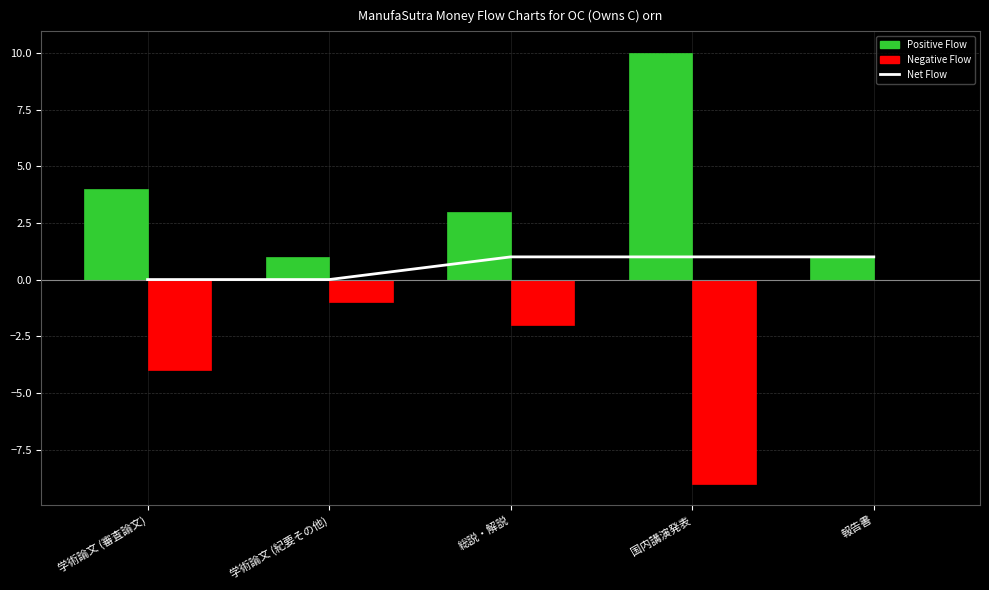

How many groups of bars are there?

5